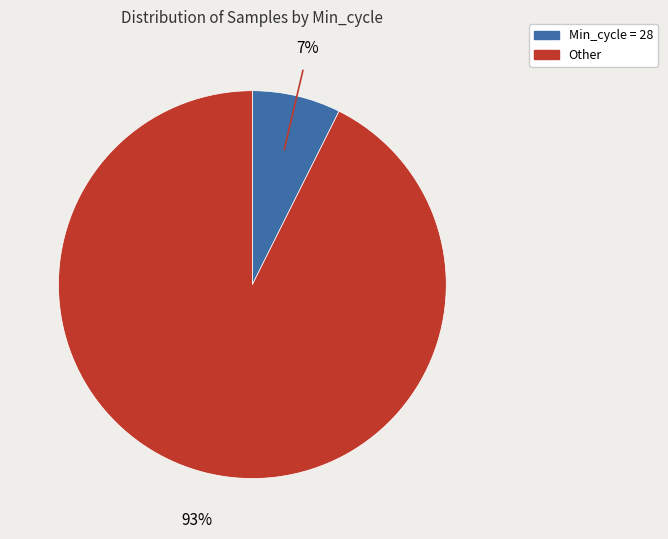

Does any single category account for the majority?

Yes